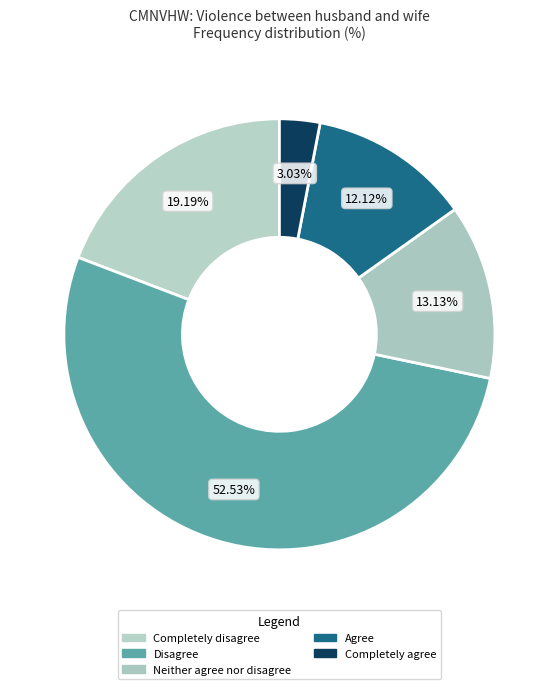

Which slice is the largest?

Disagree